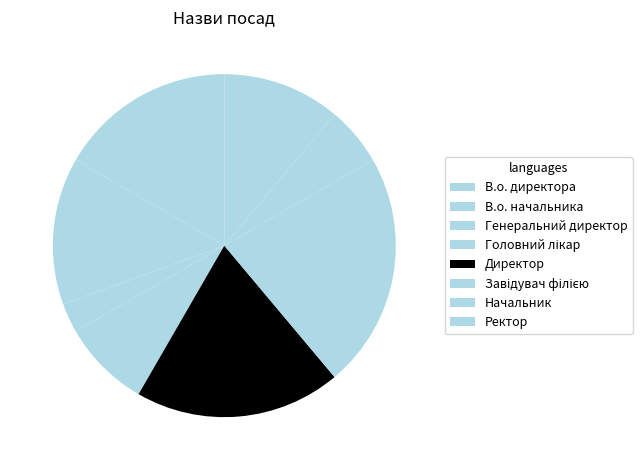

Is it true that Ректор is 17% of the pie?

False